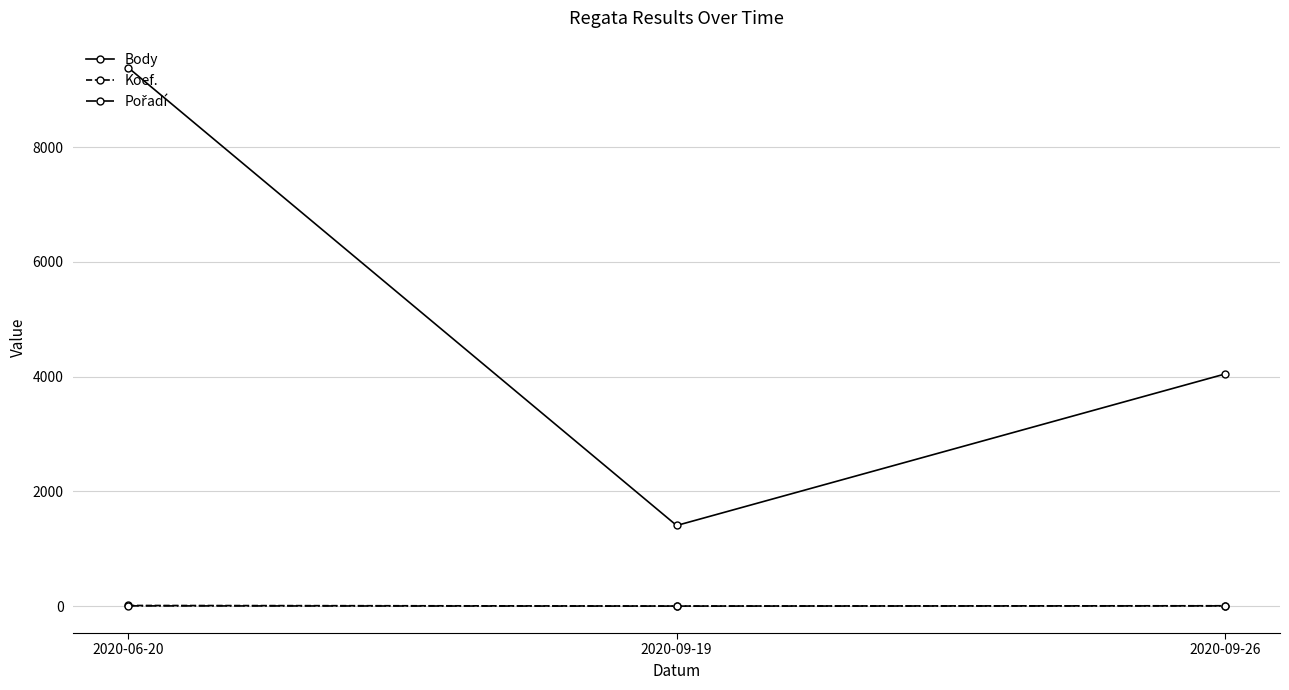

What is the difference between the second highest and minimum values in the Koef. series?

5